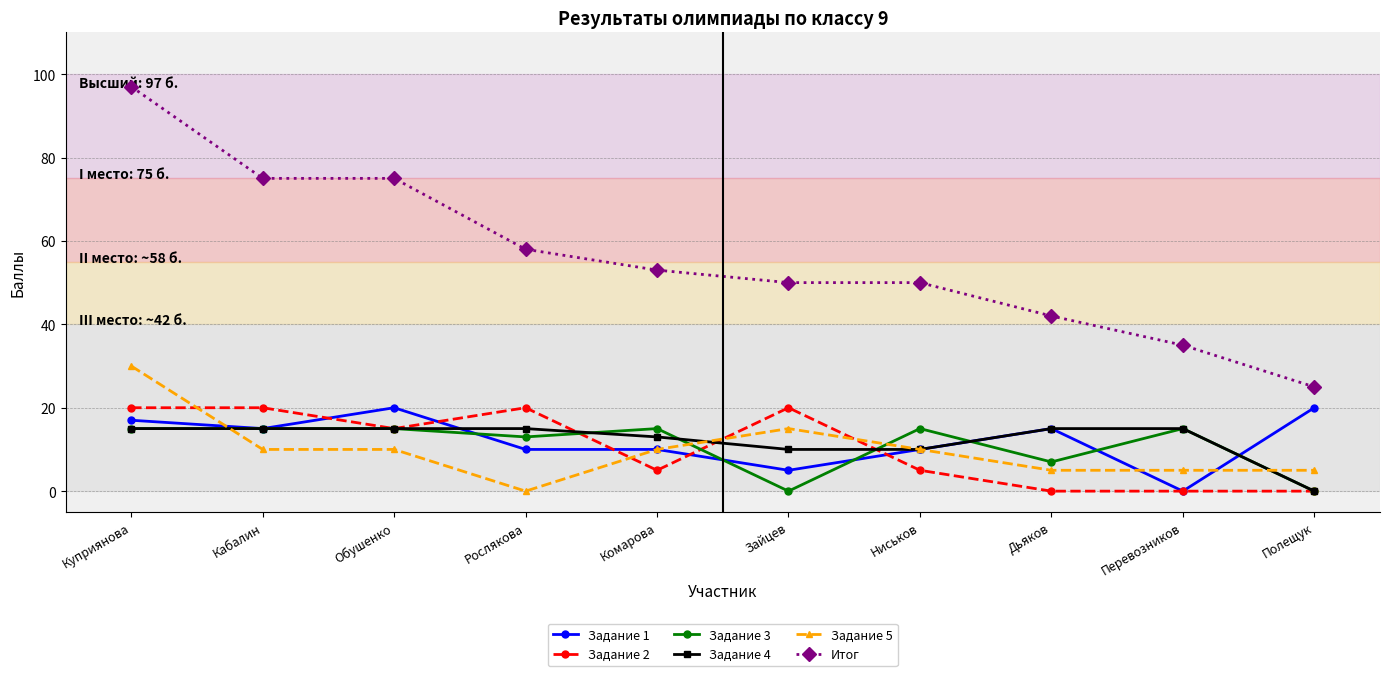

What is the label of the 10th point from the left?

Полещук